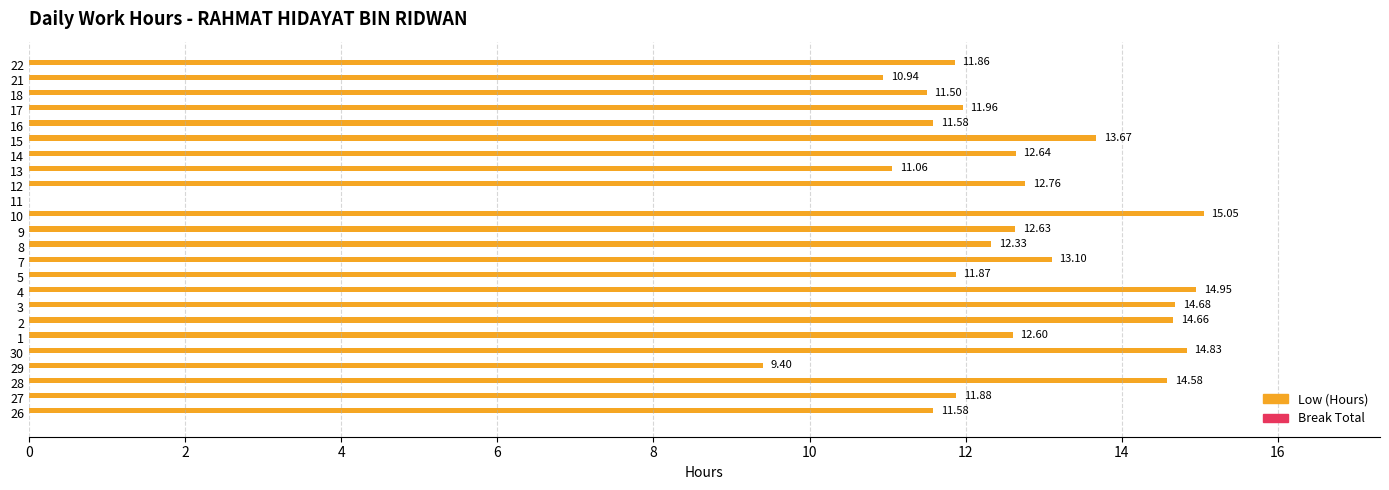

Which has a higher value, 18 or 30?

30